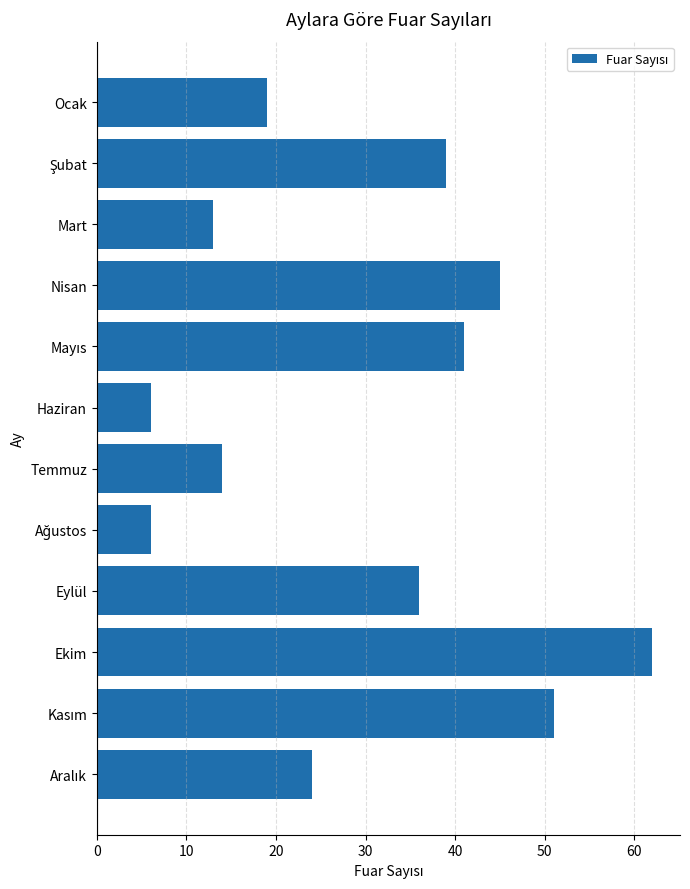

What is the greatest value displayed?

62